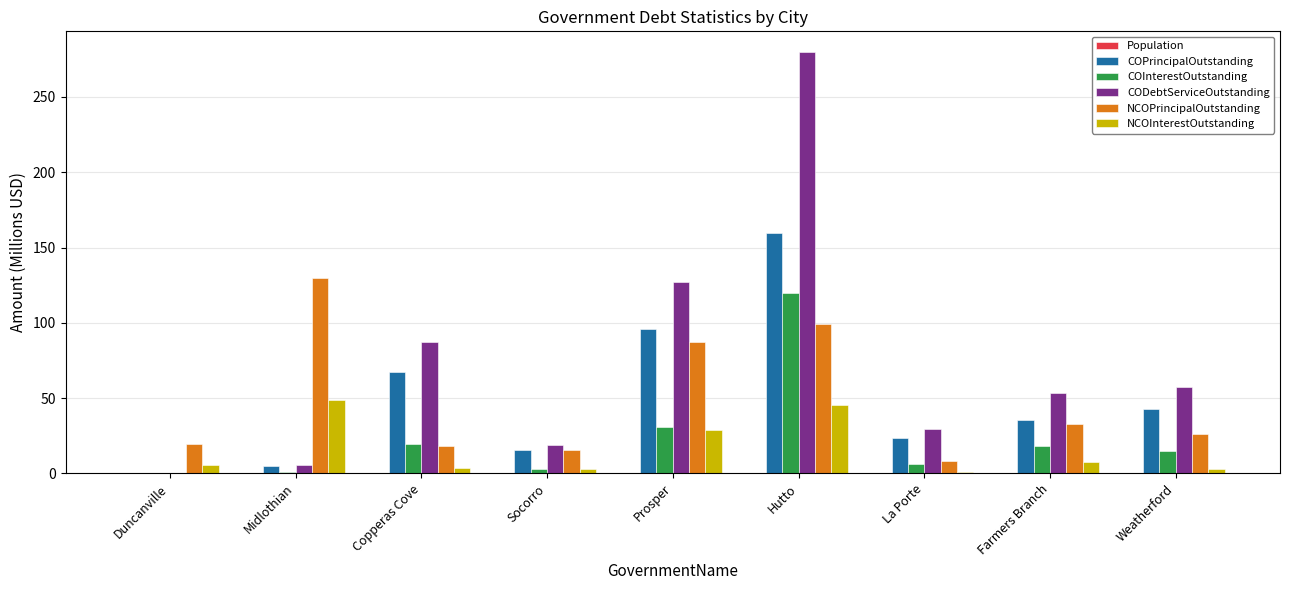

How many positive values does the COPrincipalOutstanding series have?

8